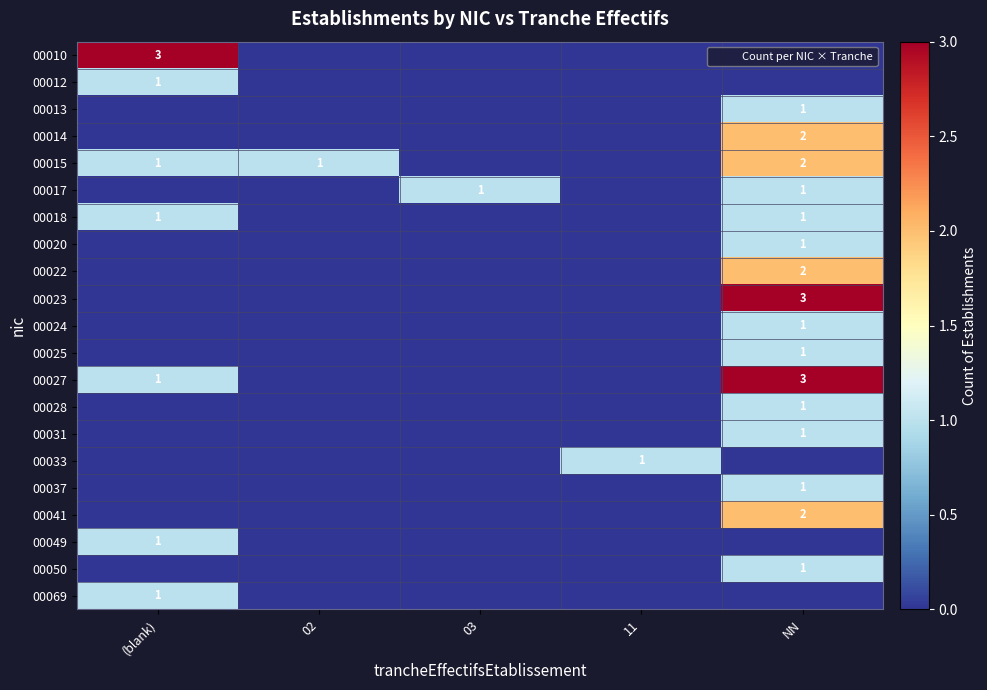

True or false: 00069 has a value of 1 at (blank).

True